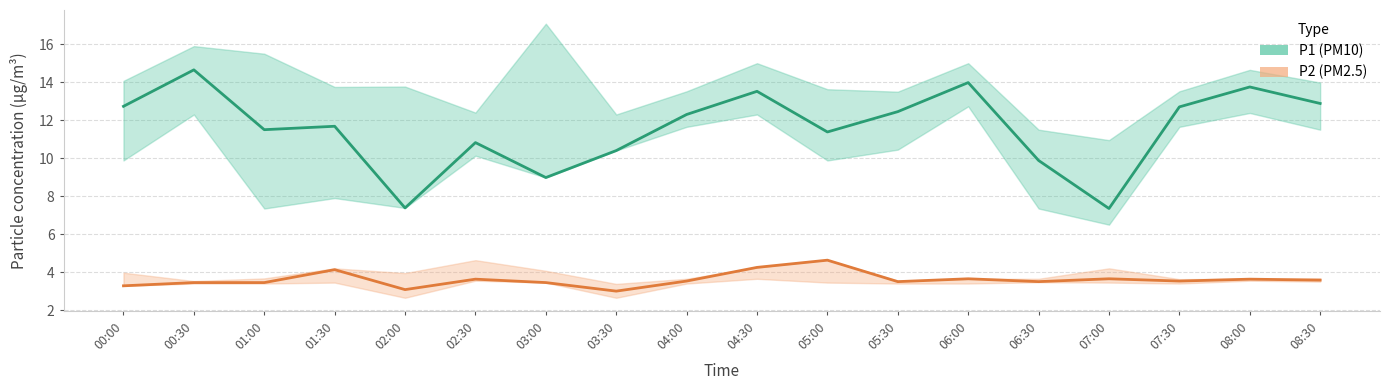

What is the difference between the highest and lowest values at 07:30?

9.2